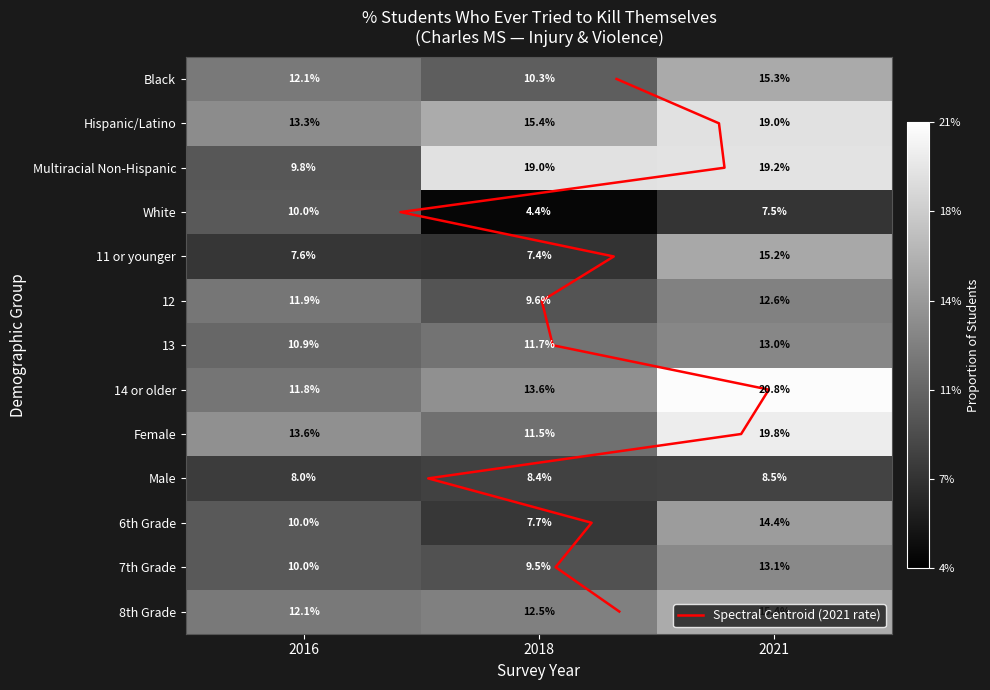

How many data points does each series have?

3